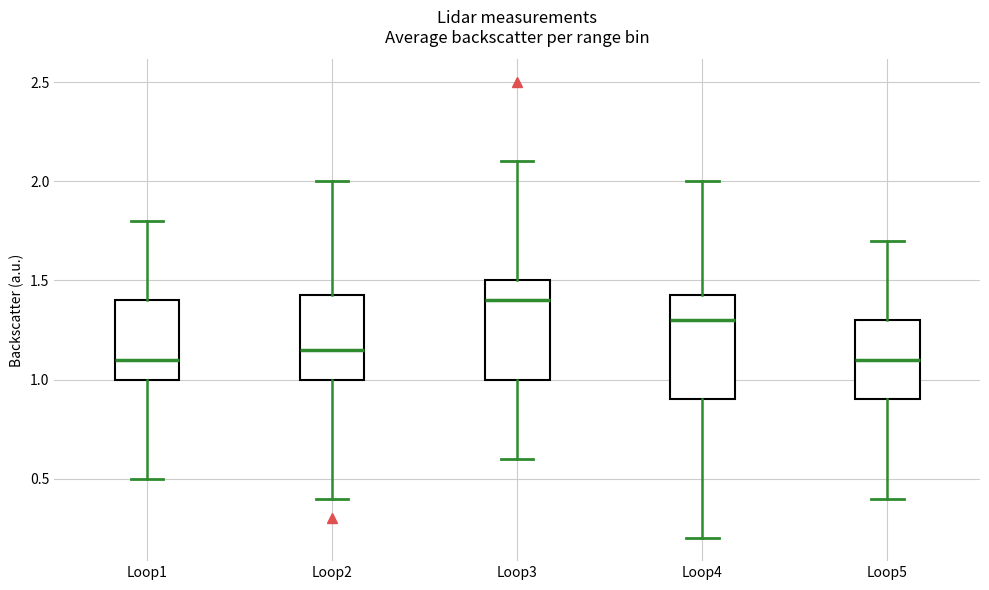

Which box's median line is the highest?

Loop3